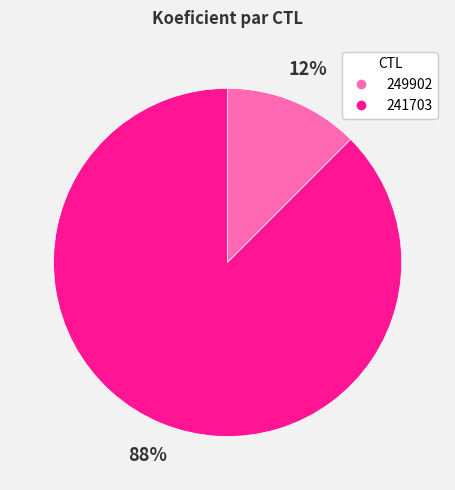

Which slice represents more than half of the pie?

241703